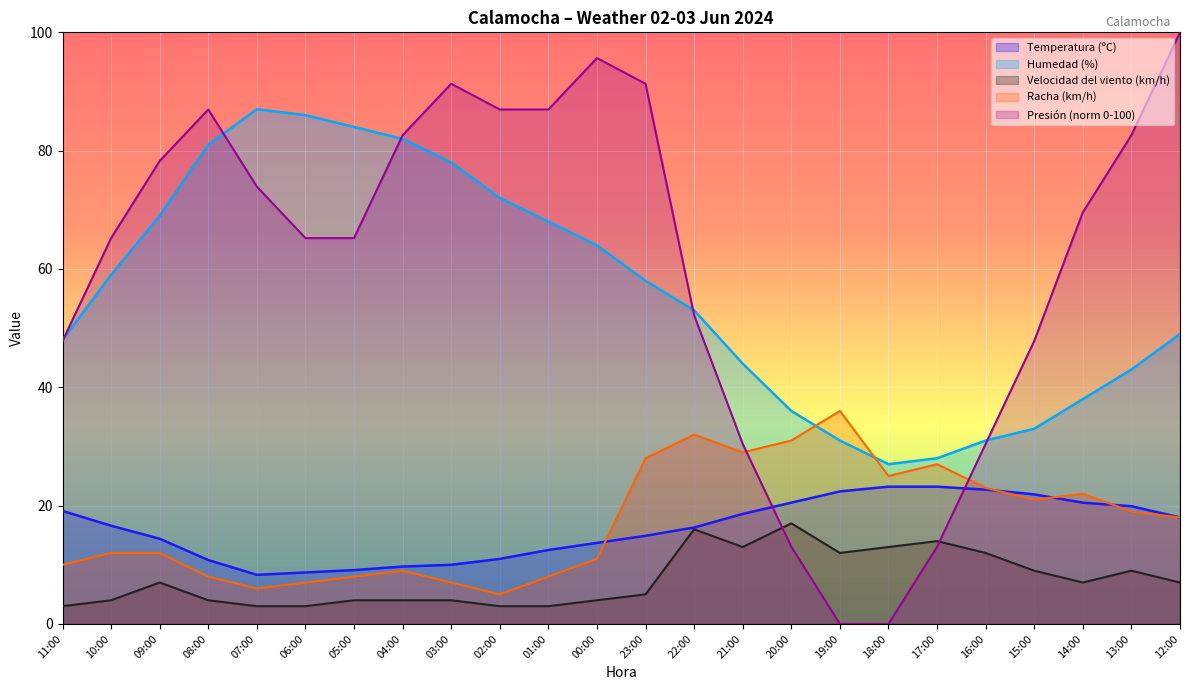

Reading right to left, transcribe all the data shown in this chart.

Temperatura (ºC): 12:00=18.0	13:00=19.9	14:00=20.5	15:00=21.9	16:00=22.7	17:00=23.2	18:00=23.2	19:00=22.4	20:00=20.5	21:00=18.6	22:00=16.3	23:00=14.9	00:00=13.7	01:00=12.5	02:00=11.0	03:00=10.0	04:00=9.7	05:00=9.1	06:00=8.7	07:00=8.3	08:00=10.8	09:00=14.4	10:00=16.6	11:00=19.1
Humedad (%): 12:00=49.0	13:00=43.0	14:00=38.0	15:00=33.0	16:00=31.0	17:00=28.0	18:00=27.0	19:00=31.0	20:00=36.0	21:00=44.0	22:00=53.0	23:00=58.0	00:00=64.0	01:00=68.0	02:00=72.0	03:00=78.0	04:00=82.0	05:00=84.0	06:00=86.0	07:00=87.0	08:00=81.0	09:00=69.0	10:00=59.0	11:00=48.0
Velocidad del viento (km/h): 12:00=7.0	13:00=9.0	14:00=7.0	15:00=9.0	16:00=12.0	17:00=14.0	18:00=13.0	19:00=12.0	20:00=17.0	21:00=13.0	22:00=16.0	23:00=5.0	00:00=4.0	01:00=3.0	02:00=3.0	03:00=4.0	04:00=4.0	05:00=4.0	06:00=3.0	07:00=3.0	08:00=4.0	09:00=7.0	10:00=4.0	11:00=3.0
Presión (hPa) norm: 12:00=100.0	13:00=82.6	14:00=69.6	15:00=47.8	16:00=30.4	17:00=13.0	18:00=0.0	19:00=0.0	20:00=13.0	21:00=30.4	22:00=52.2	23:00=91.3	00:00=95.7	01:00=87.0	02:00=87.0	03:00=91.3	04:00=82.6	05:00=65.2	06:00=65.2	07:00=73.9	08:00=87.0	09:00=78.3	10:00=65.2	11:00=47.8
Racha (km/h): 12:00=18.0	13:00=19.0	14:00=22.0	15:00=21.0	16:00=23.0	17:00=27.0	18:00=25.0	19:00=36.0	20:00=31.0	21:00=29.0	22:00=32.0	23:00=28.0	00:00=11.0	01:00=8.0	02:00=5.0	03:00=7.0	04:00=9.0	05:00=8.0	06:00=7.0	07:00=6.0	08:00=8.0	09:00=12.0	10:00=12.0	11:00=10.0